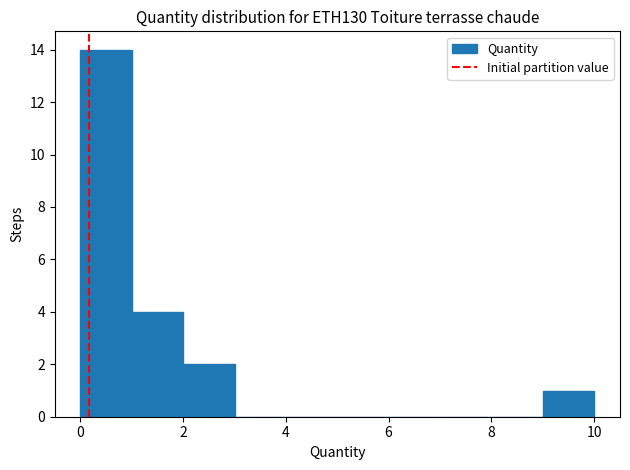

Reading left to right, transcribe this chart: for each bar, give the range it covers on the x-axis and its height. Neither the bar edges nor the heights are printed on the chart, so give them approximately, as read against the axes.

0 to 1: 14
1 to 2: 4
2 to 3: 2
3 to 4: 0
4 to 5: 0
5 to 6: 0
6 to 7: 0
7 to 8: 0
8 to 9: 0
9 to 10: 1